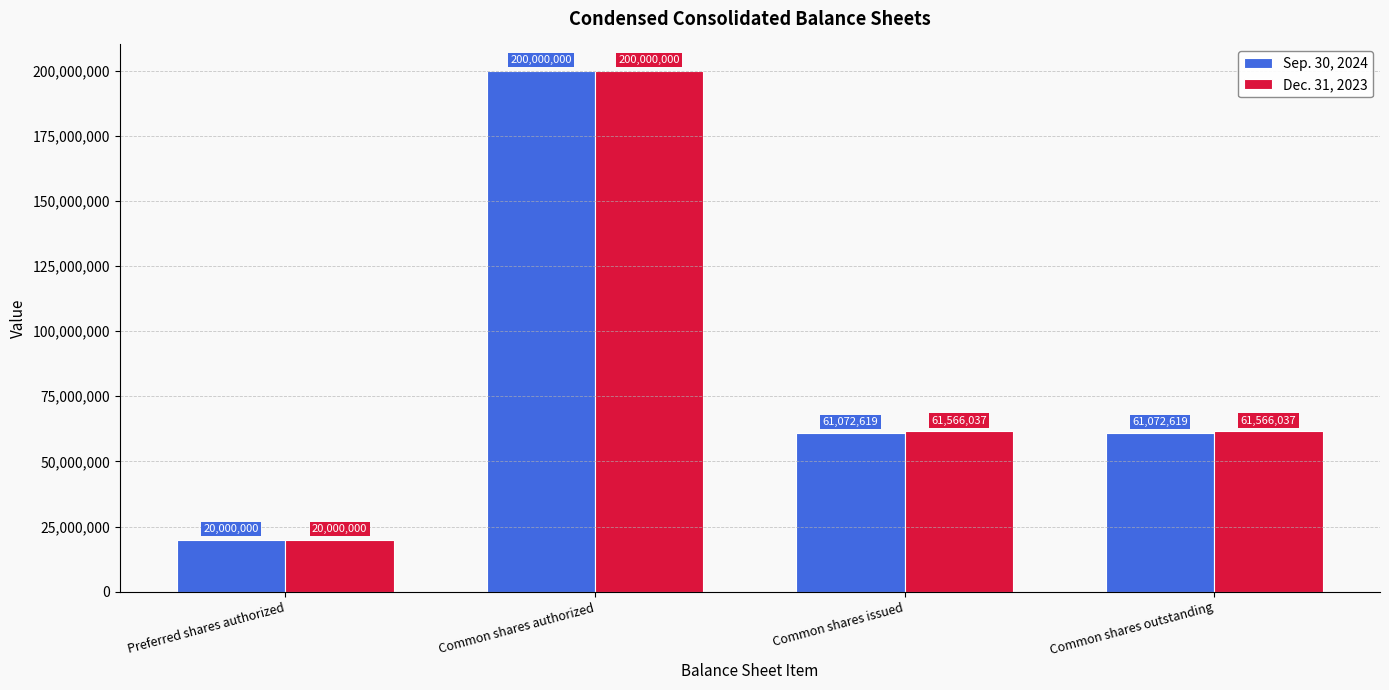

What is the sum of the Dec. 31, 2023 values at Common shares issued and Common shares authorized?

261566037